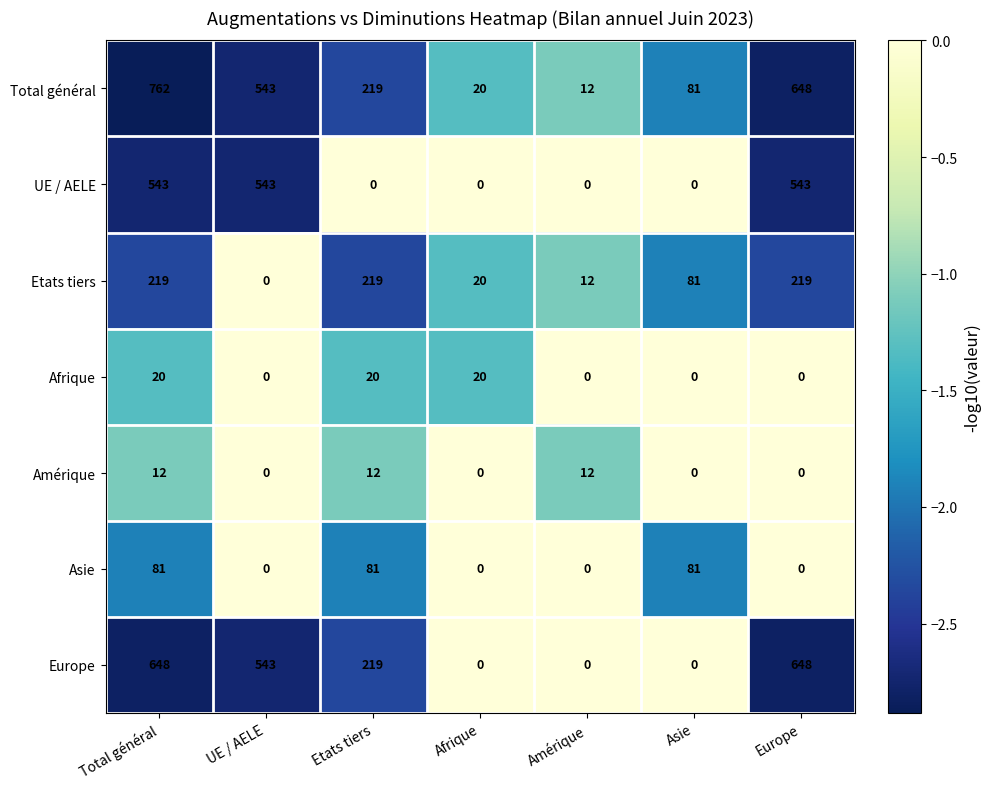

What is the approximate value of Europe at Etats tiers?

219